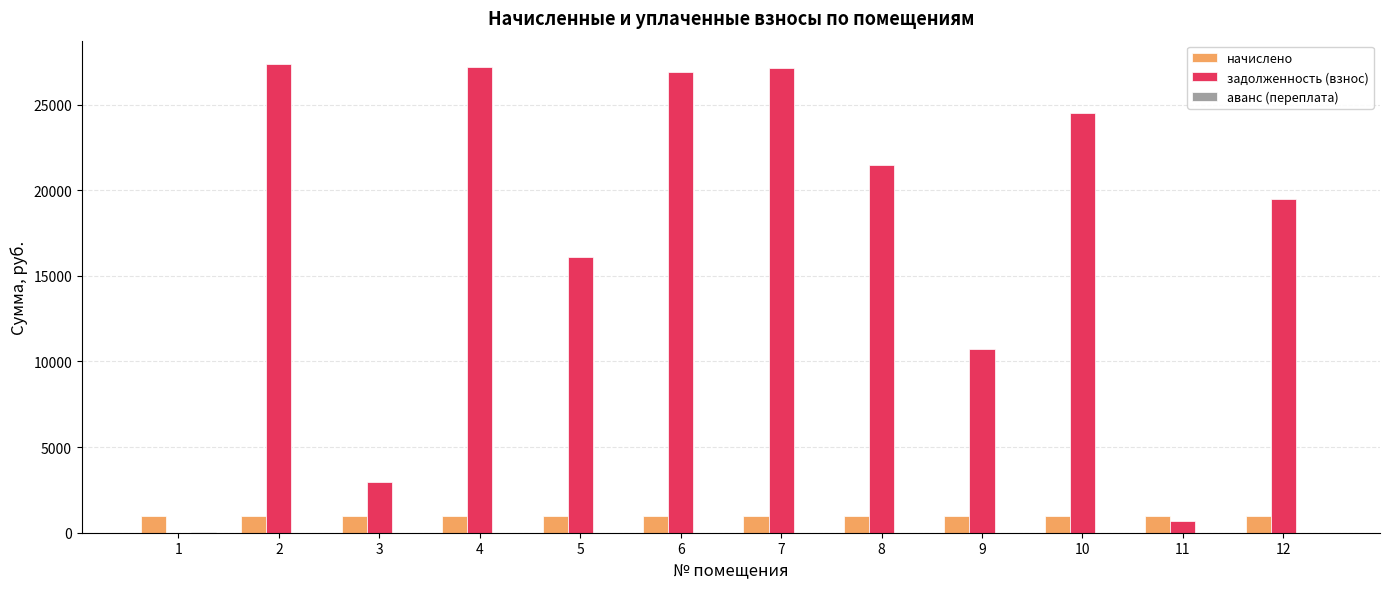

Which series has the widest spread of values?

задолженность (взнос)